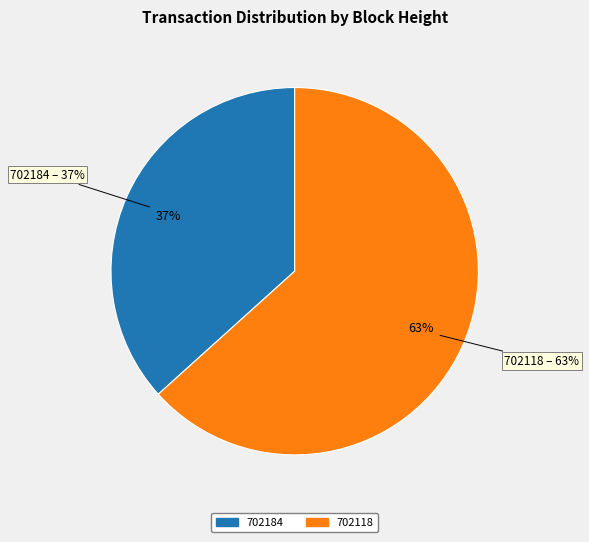

To the nearest percent, what is the combined percentage of 702118 and 702184?

100%